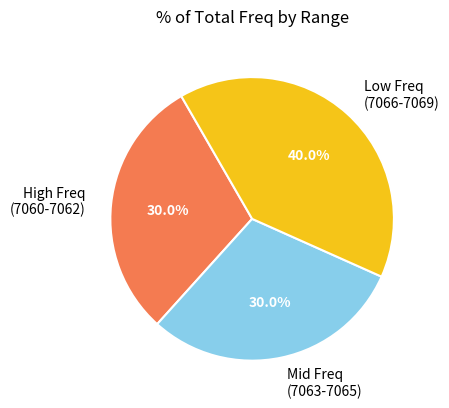

What is the largest slice in the pie chart?

Low Freq (7066-7069)